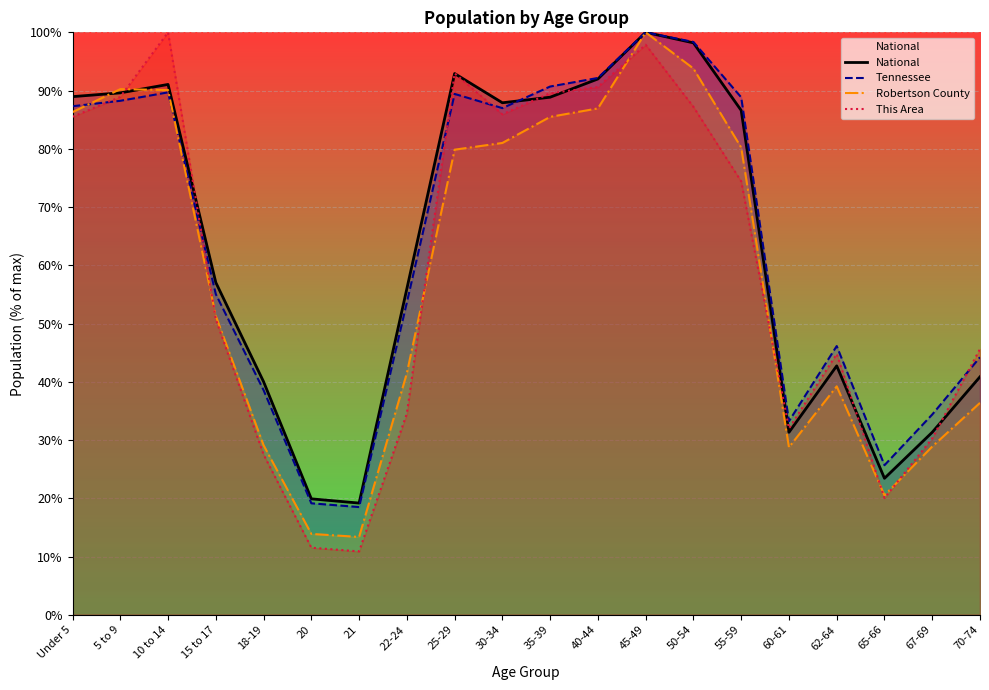

Reading left to right, extract all data points from this chart.

National: 89.0	89.6	91.1	57.0	40.0	19.9	19.2	56.0	92.9	87.9	88.9	92.0	100.0	98.2	86.6	31.3	42.7	23.4	31.3	40.9
Tennessee: 87.3	88.2	89.7	55.0	38.6	19.1	18.5	53.6	89.4	87.0	90.7	92.2	100.0	98.3	88.8	33.2	46.1	25.7	34.4	44.2
Robertson County: 86.3	90.2	90.1	51.3	29.1	13.9	13.4	41.5	79.9	81.0	85.5	86.9	100.0	93.8	80.2	28.7	39.2	20.5	28.9	36.4
This Area: 85.5	88.9	100.0	50.7	27.5	11.5	10.9	34.5	93.0	85.9	89.6	90.6	97.9	87.2	74.4	32.0	44.8	20.0	30.3	45.6